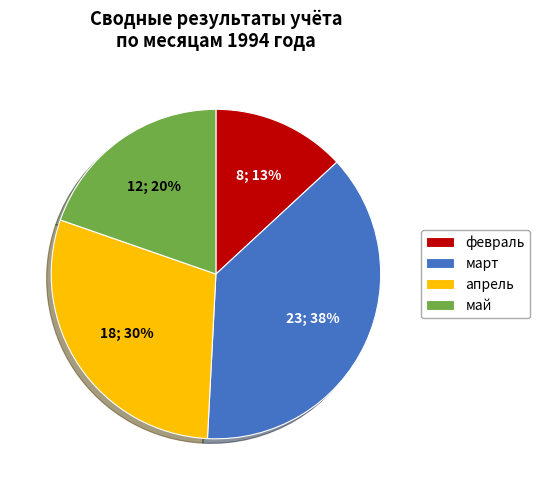

To the nearest percent, what is the difference between the largest and smallest slice percentages?

25%